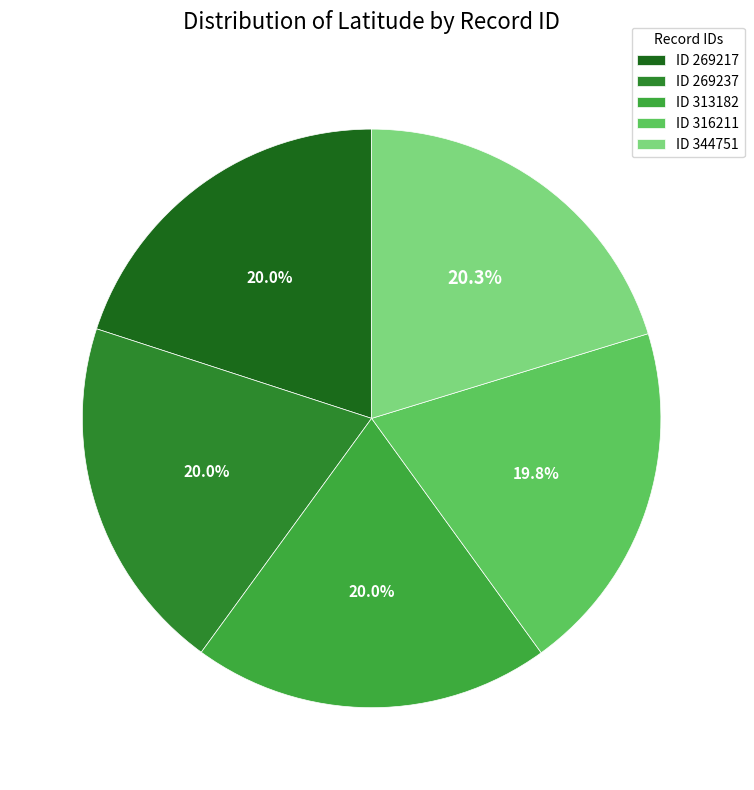

Is there any slice that represents more than half of the pie?

No